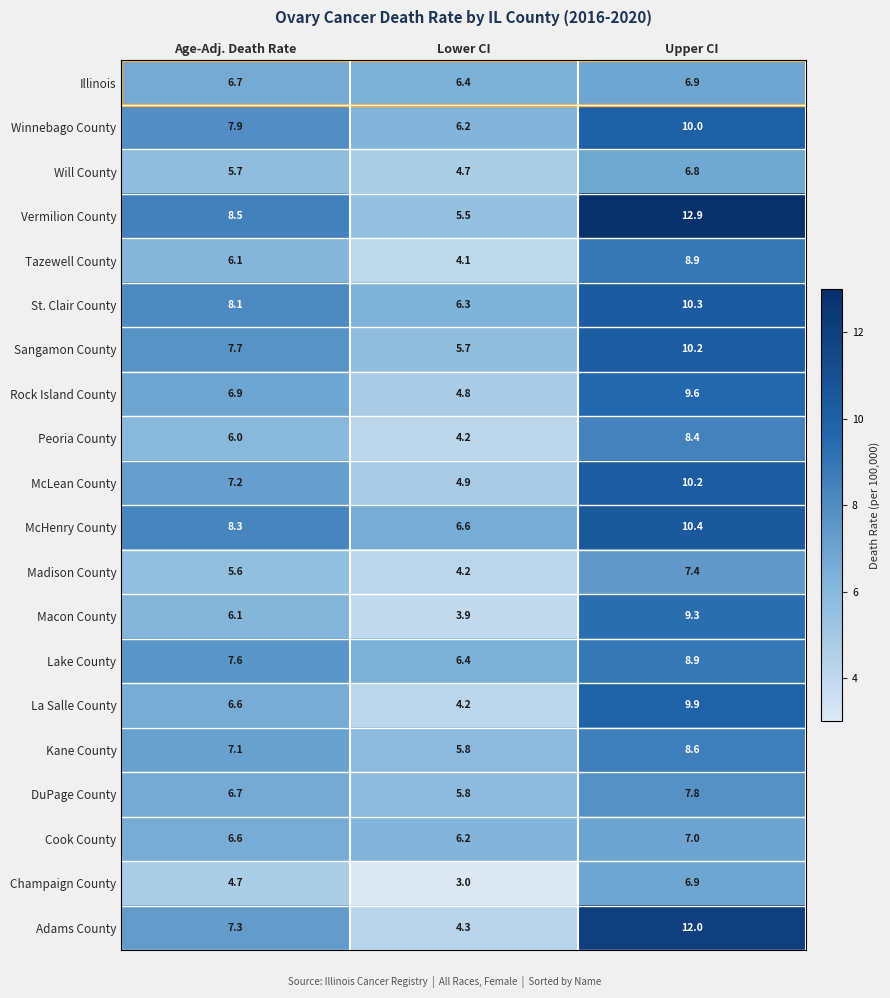

What is the lowest value of the DuPage County series?

5.8